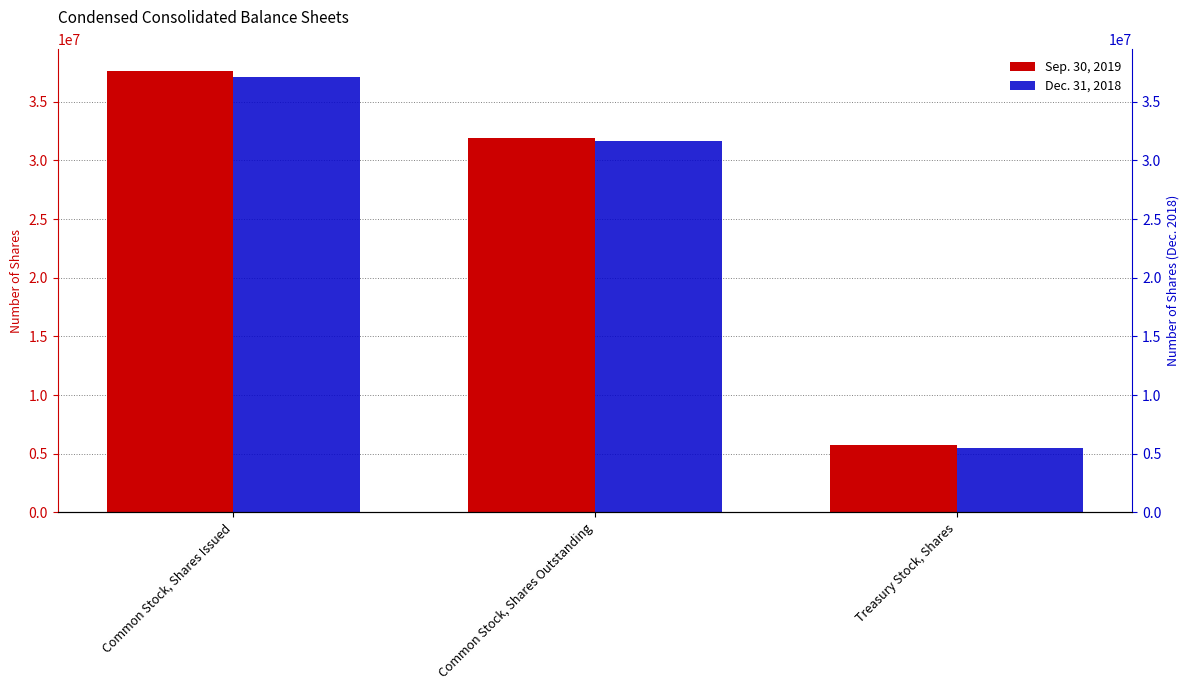

Are the bars horizontal?

No